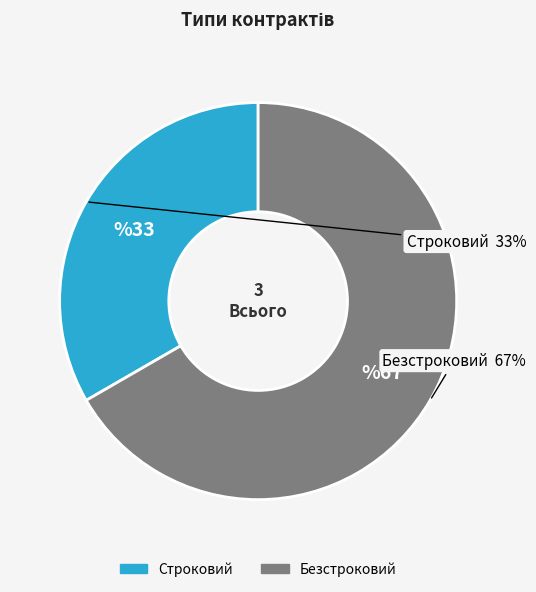

To the nearest percent, what is the average slice percentage?

50%